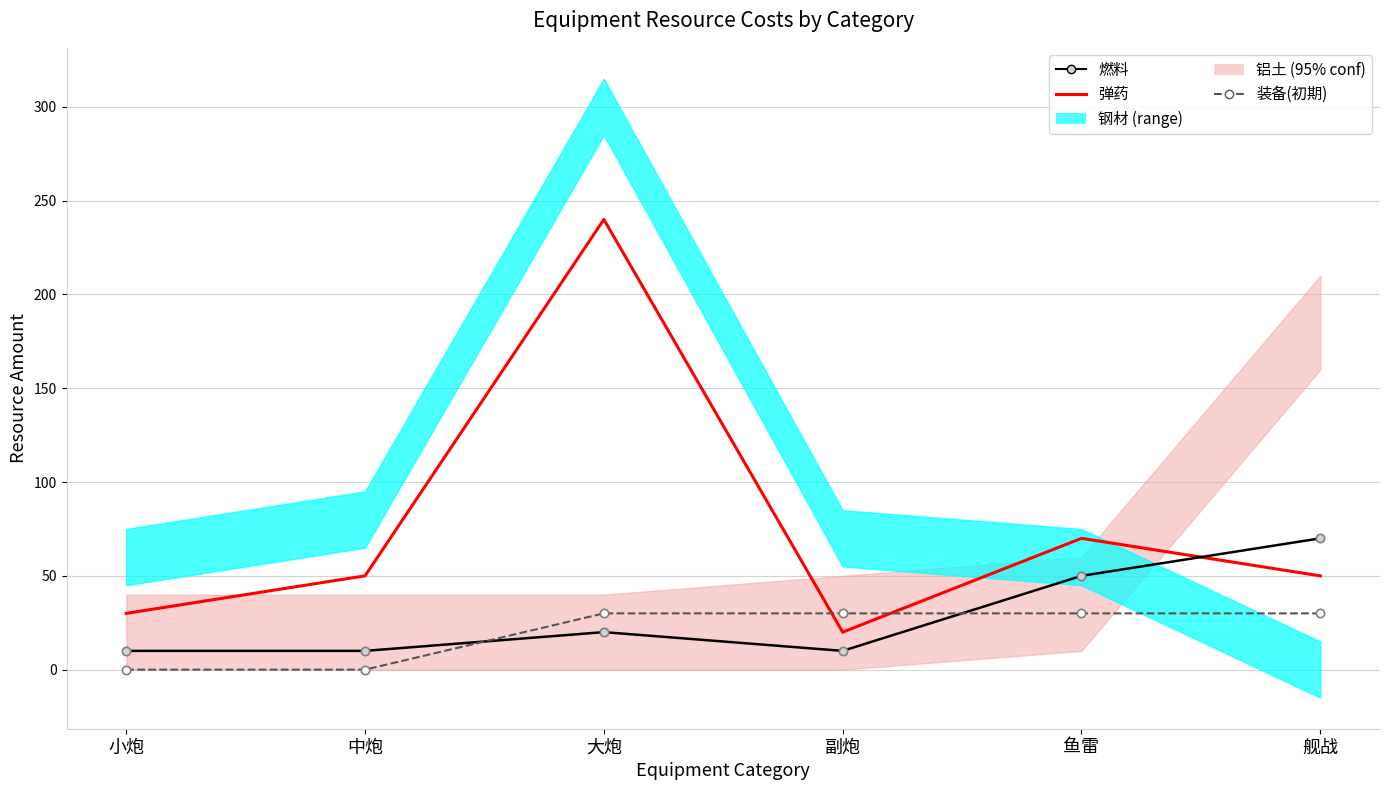

At which label is 钢材 closest to 150?

中炮